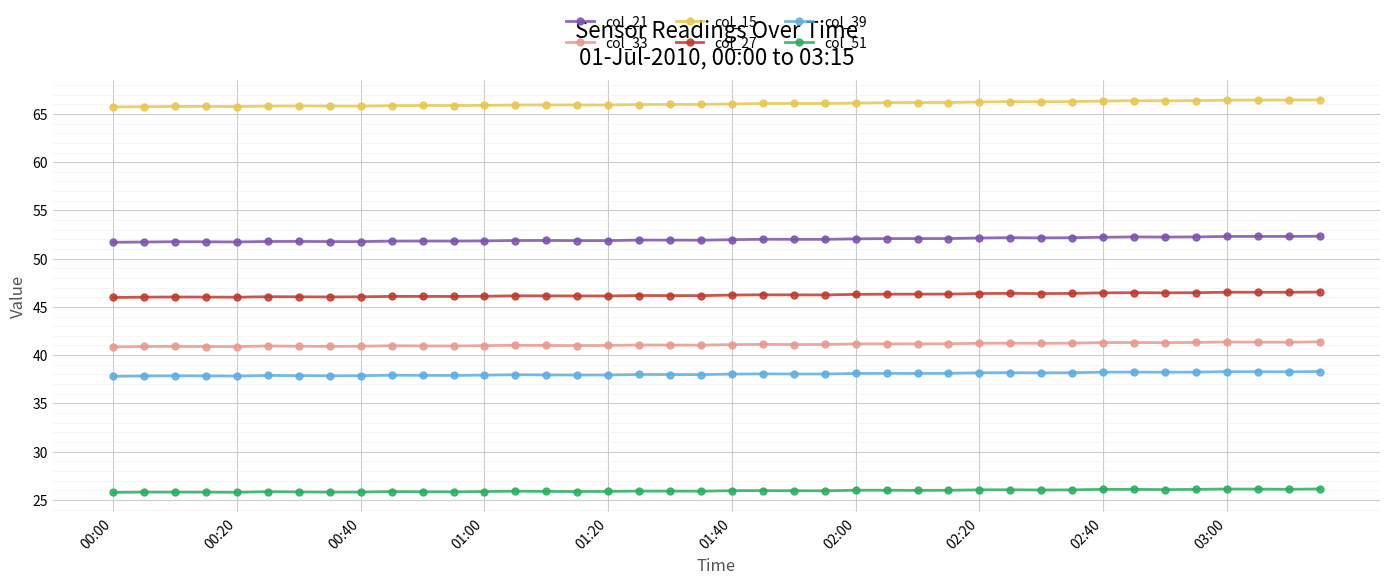

What is the average value of the col_51 series?

25.9